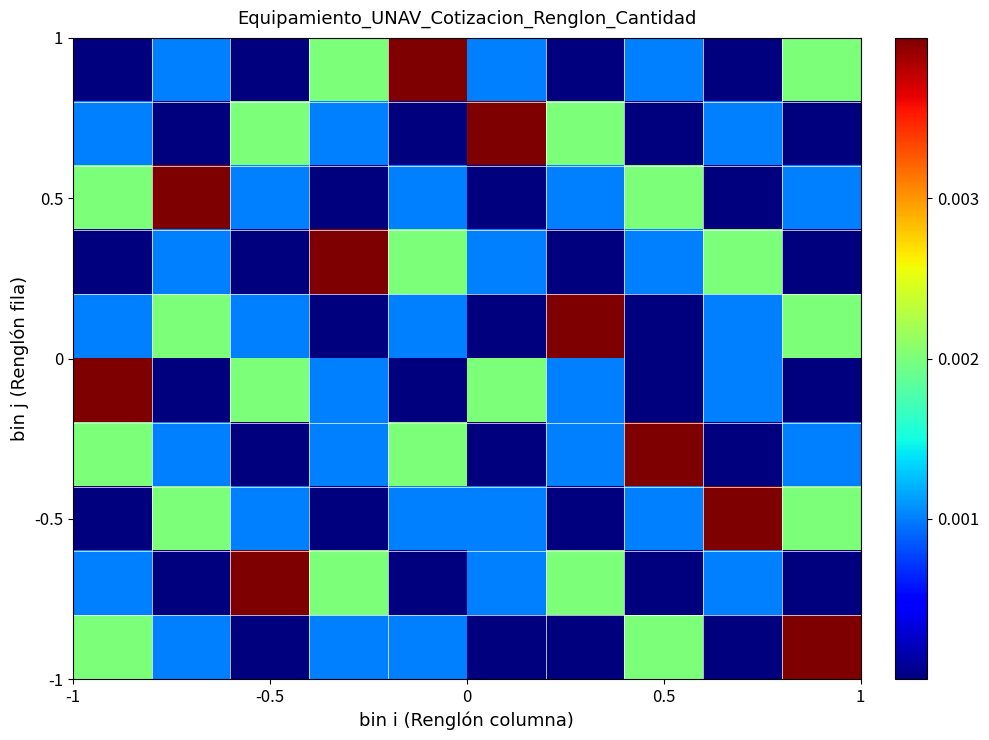

Count the number of categories in the chart.

10